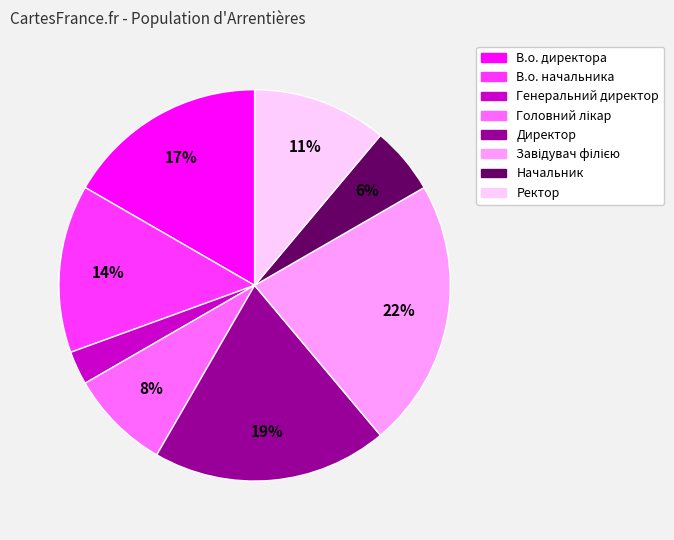

Combined, do Начальник and В.о. начальника account for over 50%?

No